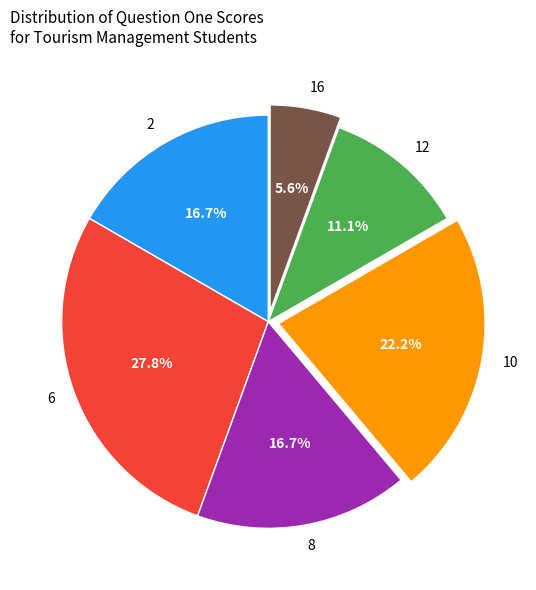

To the nearest percent, what is the combined percentage of 10 and 12?

33%